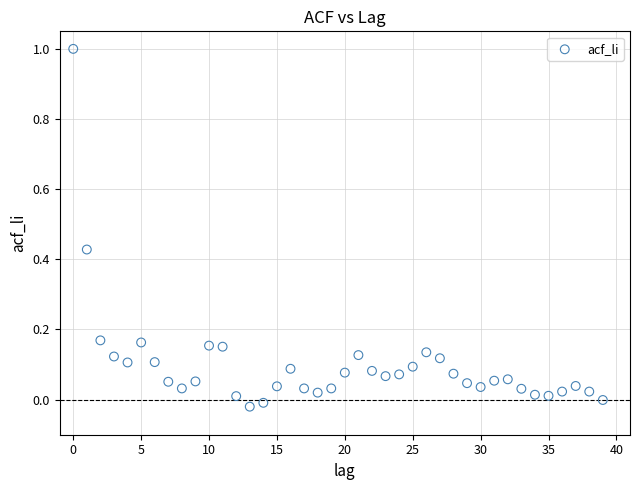

What is the range of Y values (max minus min)?

1.0